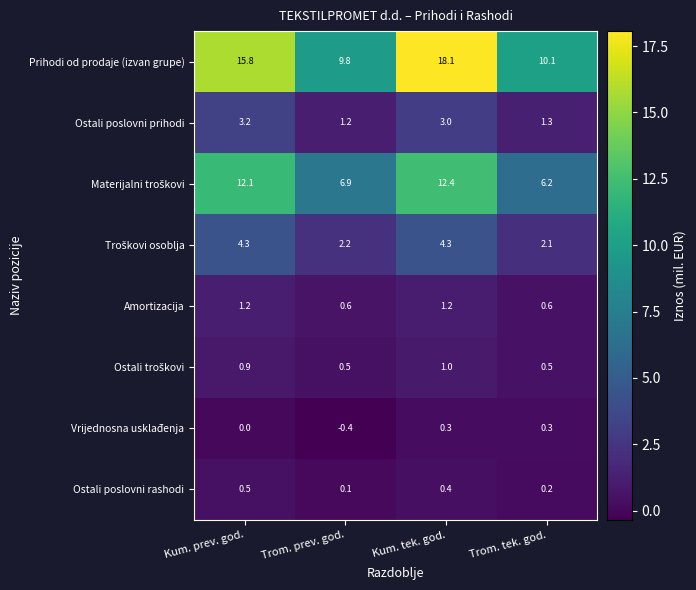

What is the difference between the Prihodi od prodaje (izvan grupe) values at Trom. tek. god. and Kum. tek. god.?

8.0